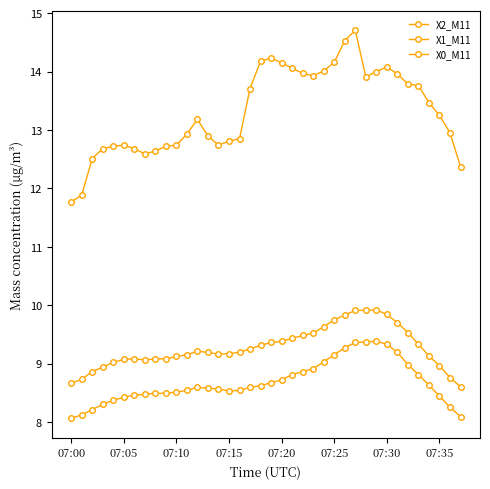

What is the lowest value of the X2_M11 series?

8.6